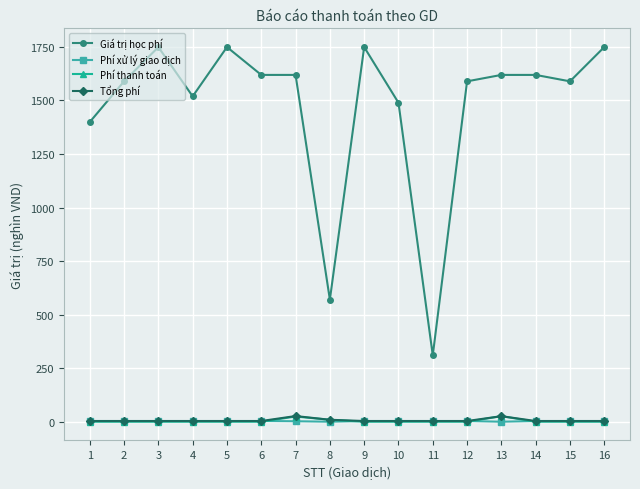

True or false: Phí xử lý giao dịch and Giá trị học phí intersect in this chart.

False